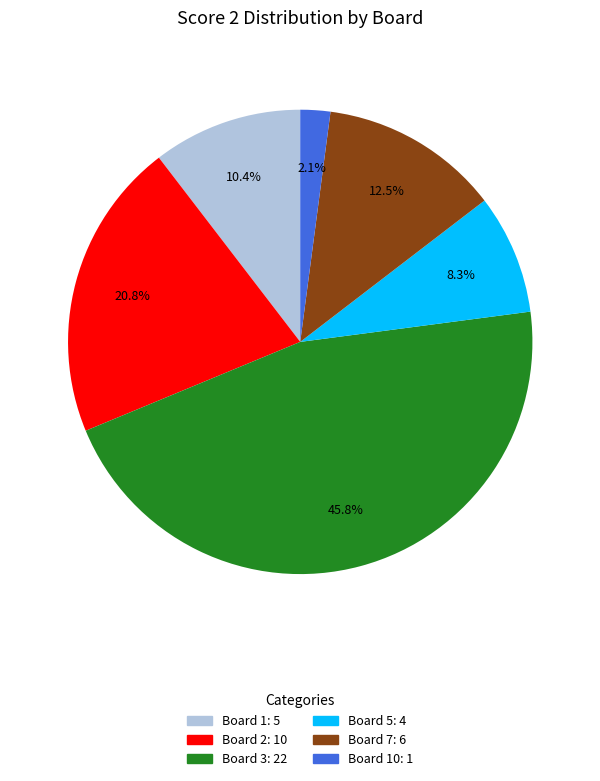

Is there any slice that represents more than half of the pie?

No